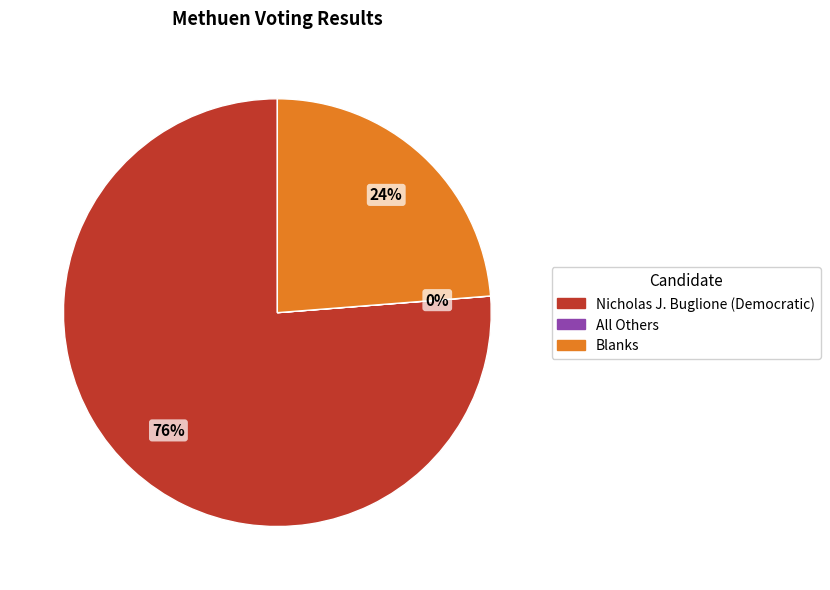

Is there any slice that represents more than half of the pie?

Yes